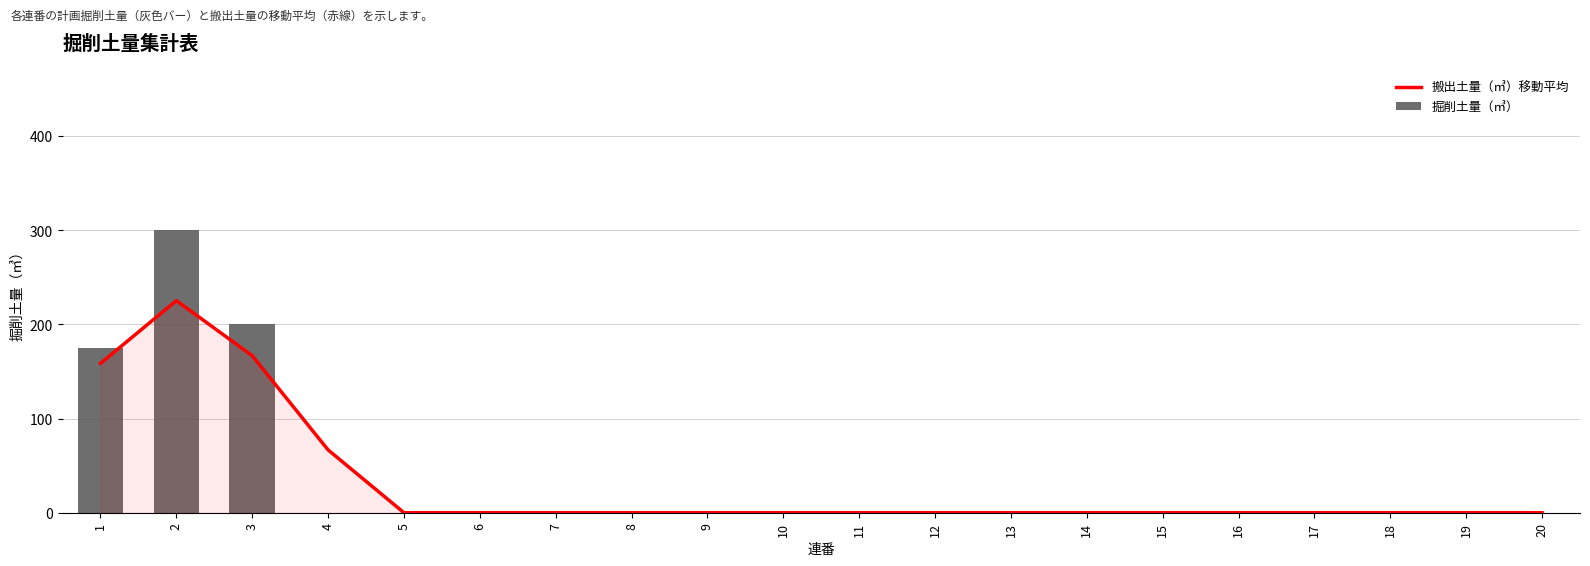

What is the difference between the maximum and minimum values in the 搬出土量（㎥）移動平均 series?

225.1